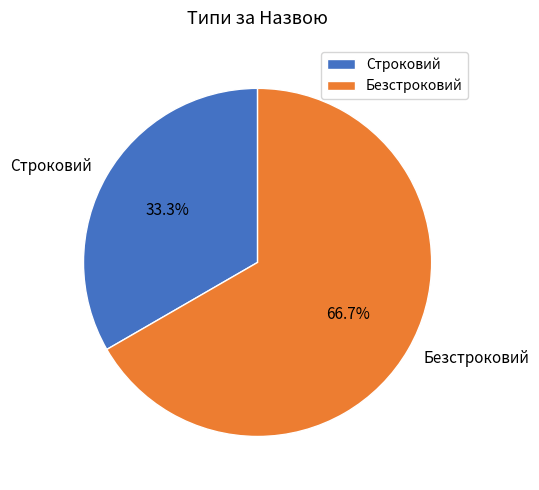

The Безстроковий slice represents 67% of the pie. True or false?

True